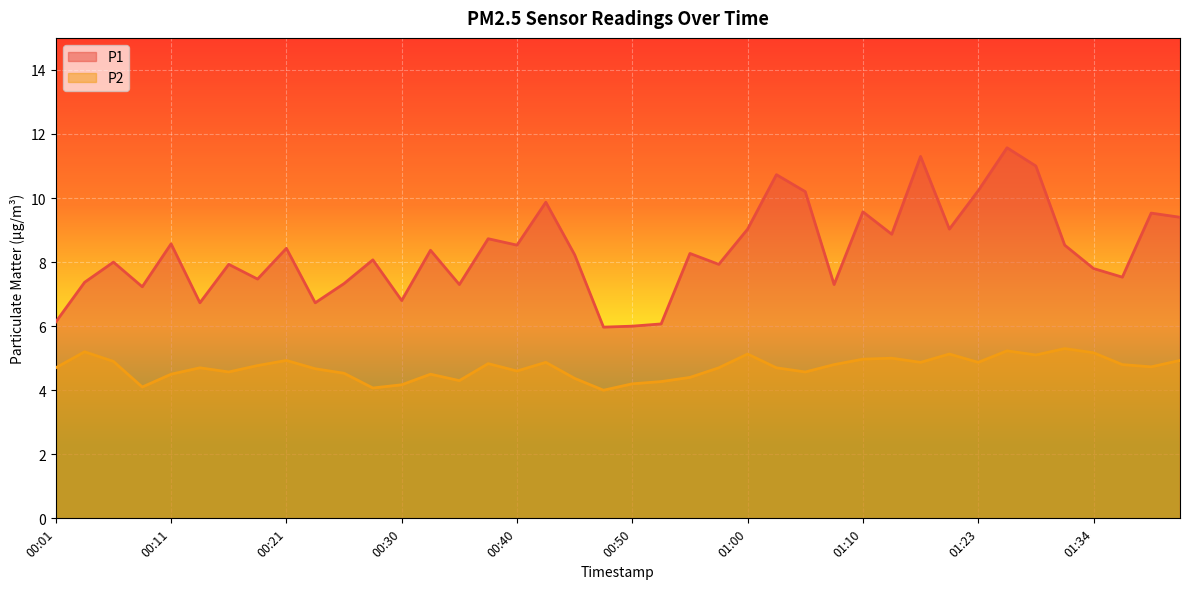

Rank the series by their maximum value, from highest to lowest.

P1, P2